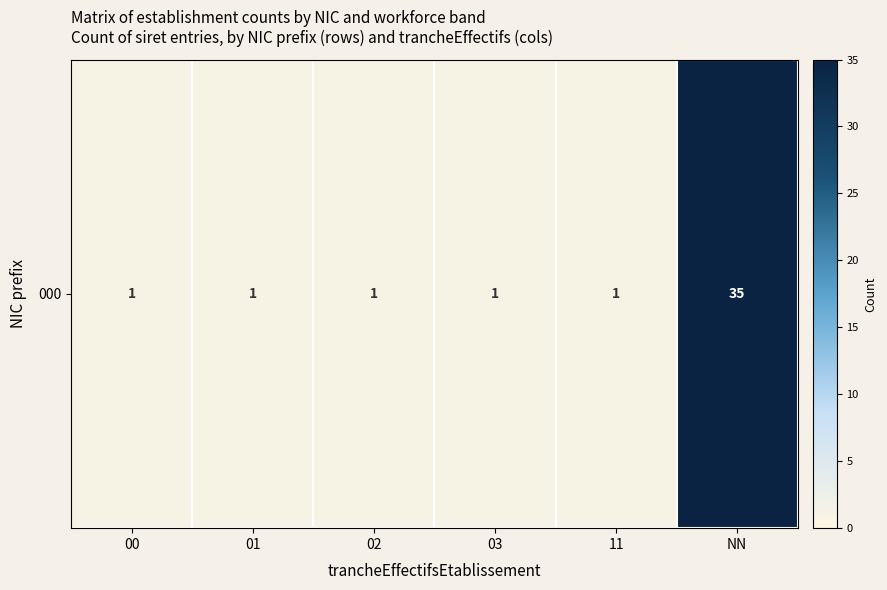

Which category has the highest value across all series?

NN